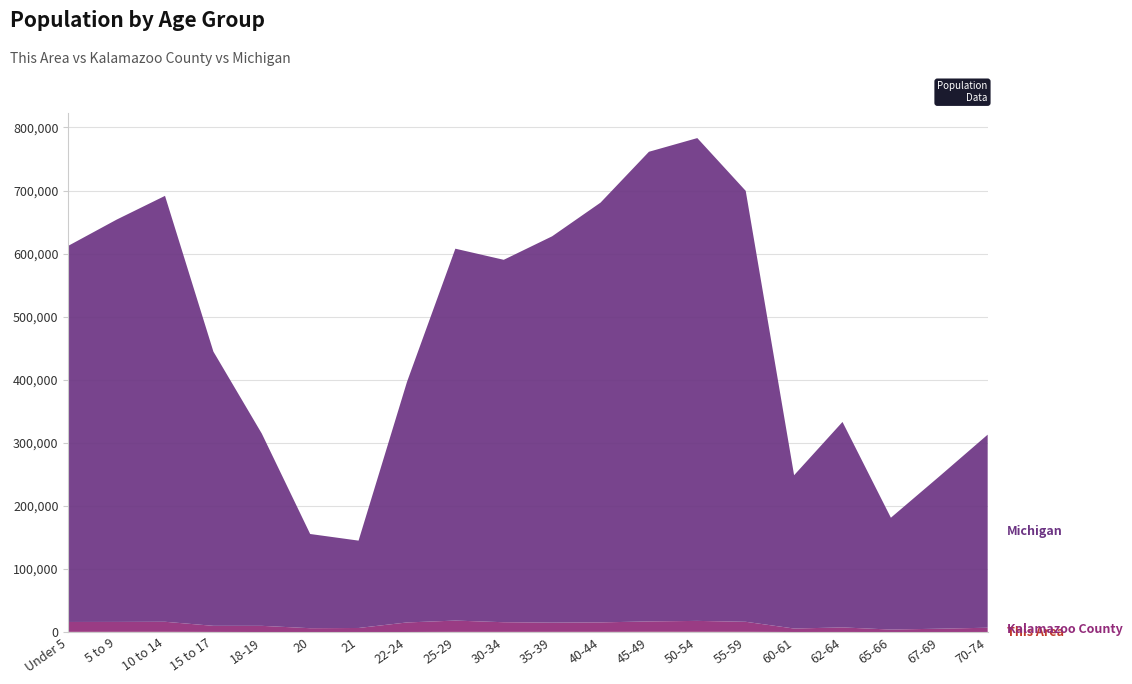

Reading left to right, what are all the values shown in this chart?

This Area: Under 5=419	5 to 9=458	10 to 14=471	15 to 17=278	18-19=147	20=62	21=51	22-24=185	25-29=372	30-34=377	35-39=395	40-44=425	45-49=520	50-54=507	55-59=451	60-61=166	62-64=218	65-66=118	67-69=154	70-74=201
Kalamazoo County: Under 5=15646	5 to 9=15689	10 to 14=15918	15 to 17=9673	18-19=9783	20=6131	21=6496	22-24=15125	25-29=17903	30-34=15293	35-39=14616	40-44=14972	45-49=16413	50-54=17261	55-59=15908	60-61=5496	62-64=7228	65-66=3921	67-69=5260	70-74=6752
Michigan: Under 5=596286	5 to 9=637784	10 to 14=675216	15 to 17=434782	18-19=304817	20=149350	21=138484	22-24=381238	25-29=589583	30-34=574566	35-39=612493	40-44=665481	45-49=744581	50-54=765452	55-59=683186	60-61=243067	62-64=325744	65-66=177313	67-69=241312	70-74=306084